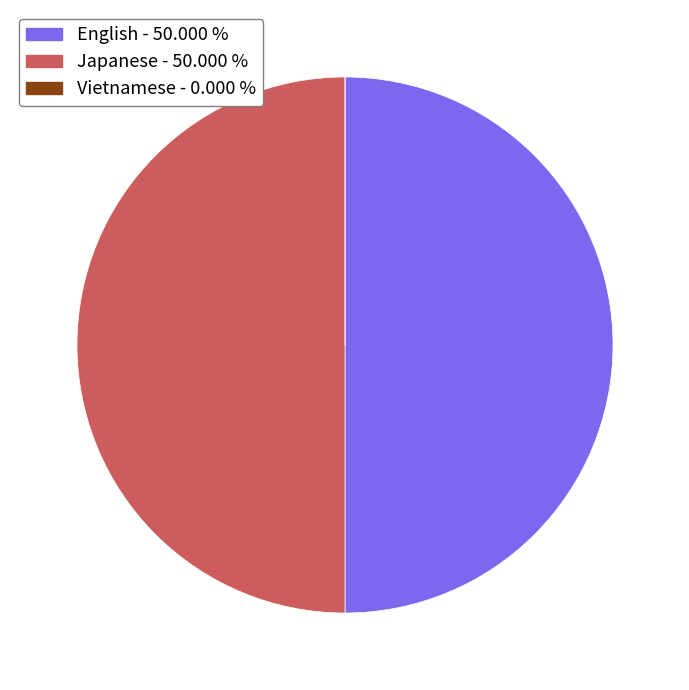

Do Japanese and English together represent more than half of the pie?

Yes